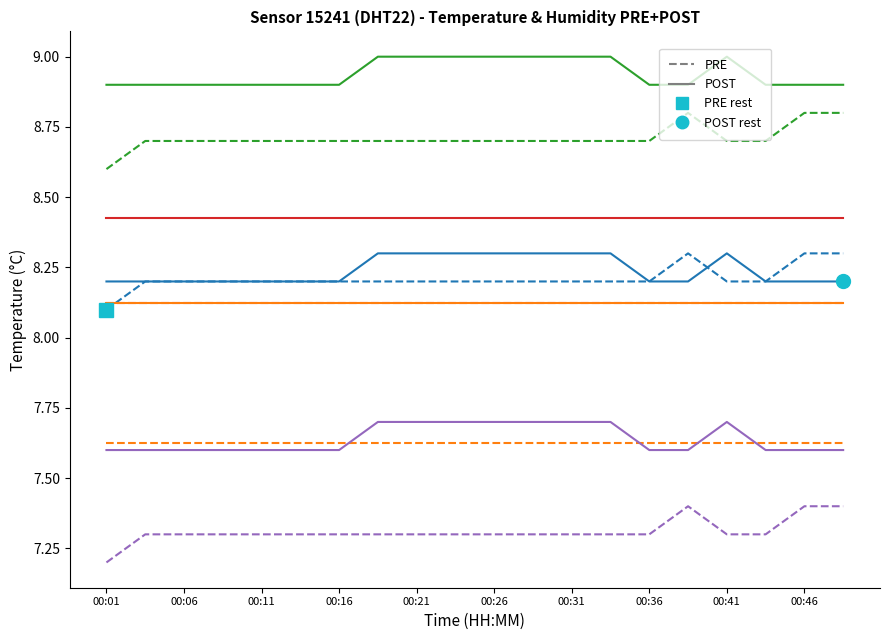

Which series has the widest spread of values?

PRE